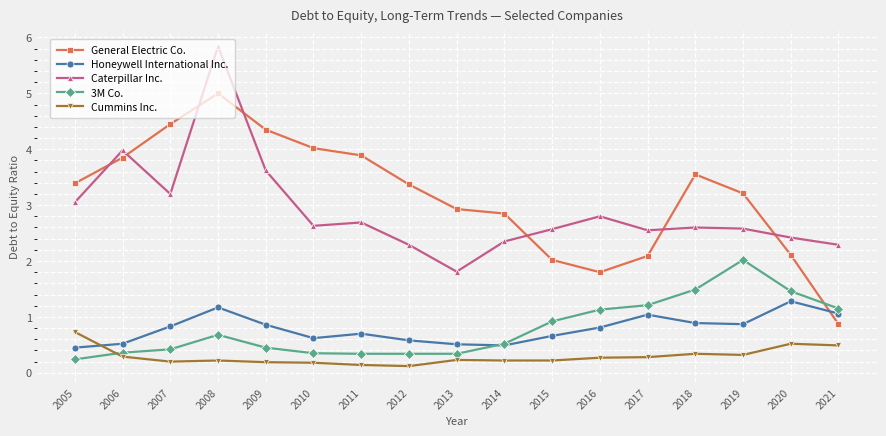

What is the difference between the highest and lowest values at 2021?

1.8